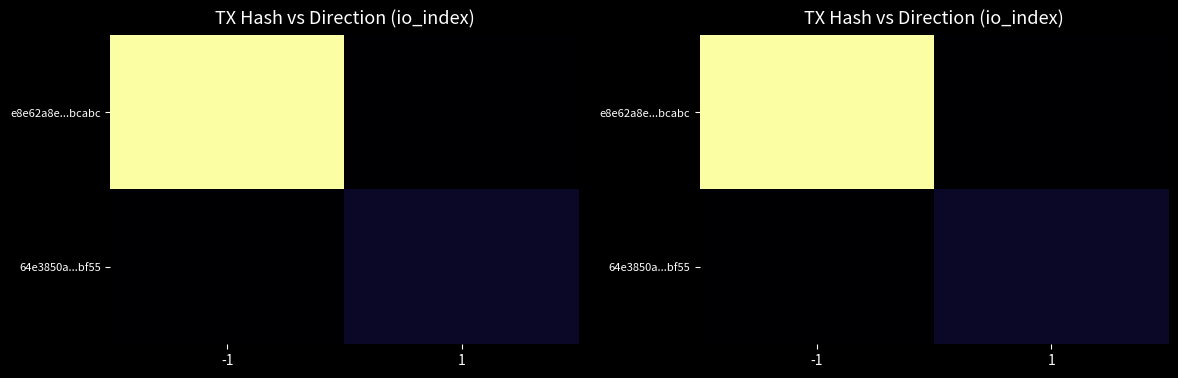

How many series are shown in this chart?

2